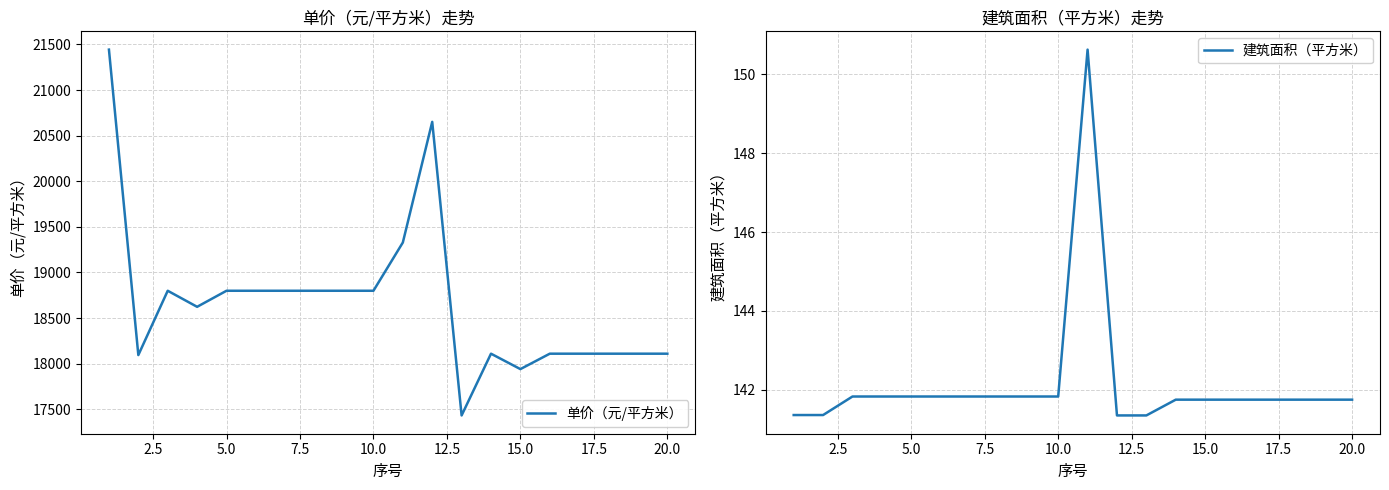

What is the minimum value for 单价（元/平方米）?

17432